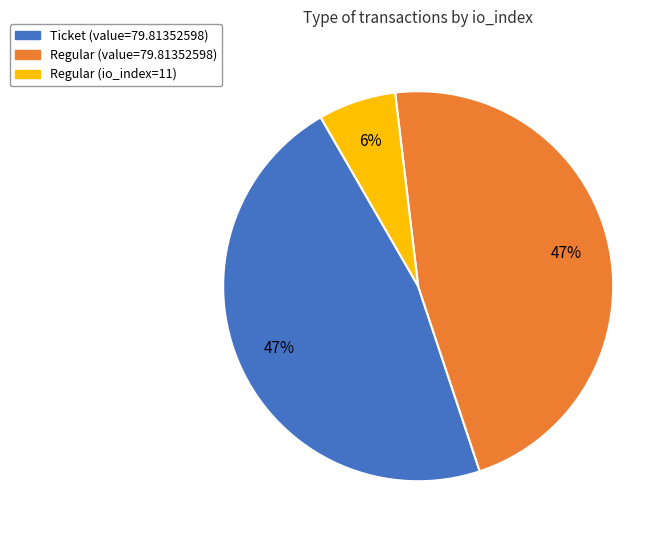

Is there any slice that represents more than half of the pie?

No